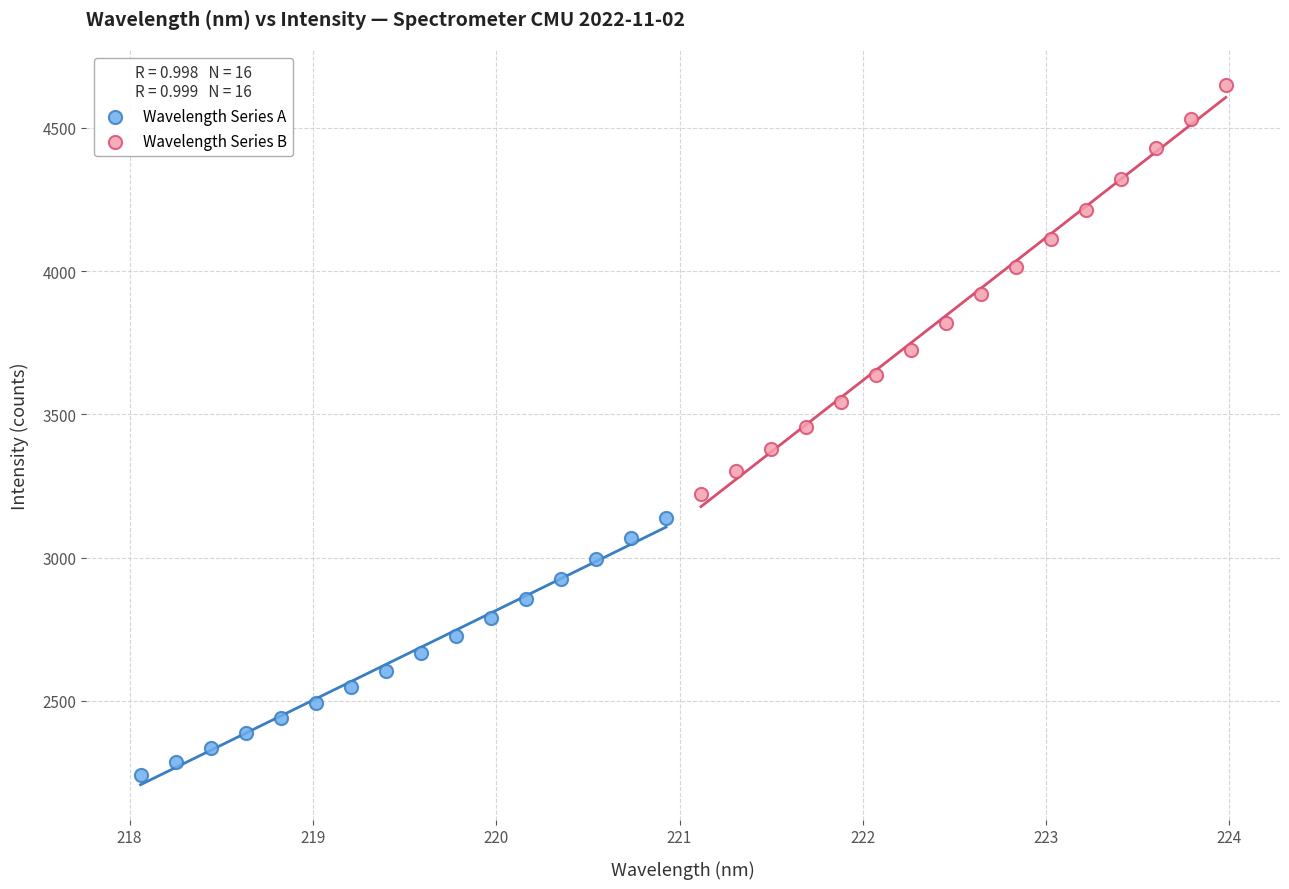

Which series has the largest Y range (max minus min)?

Wavelength Series B